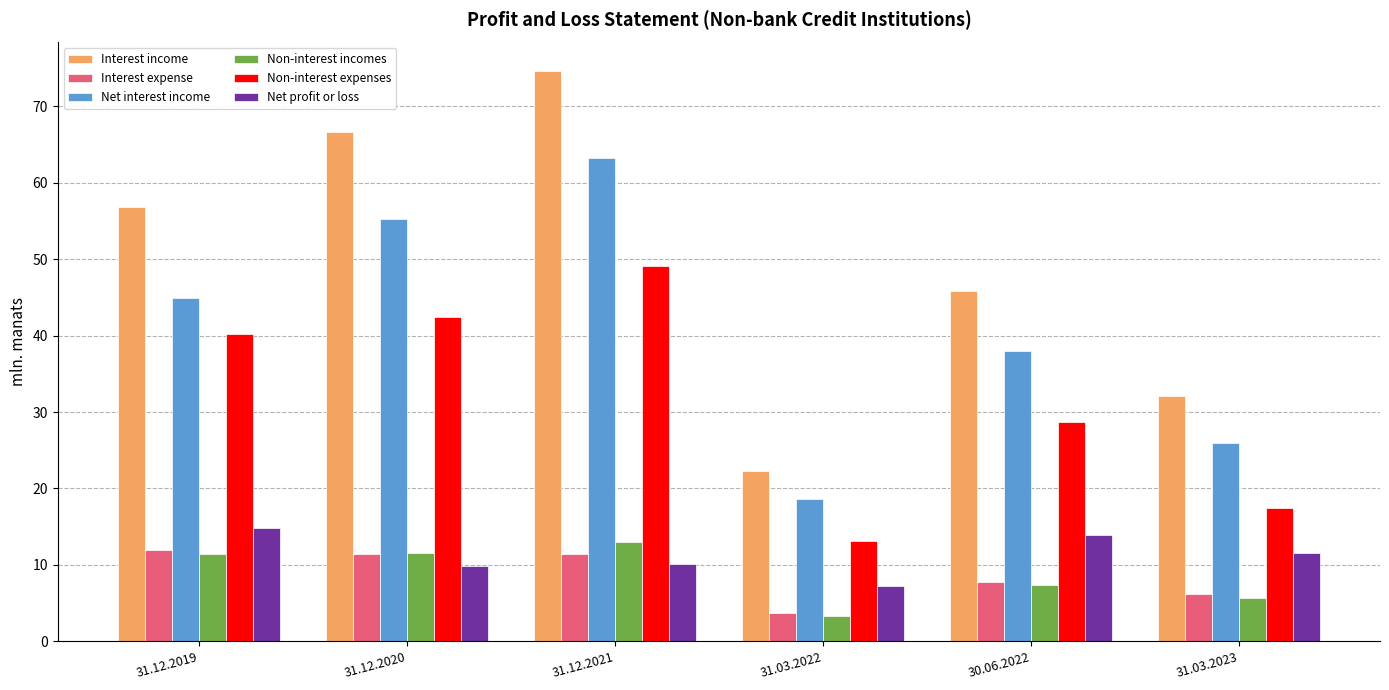

What is the highest value of the Net interest income series?

63.2